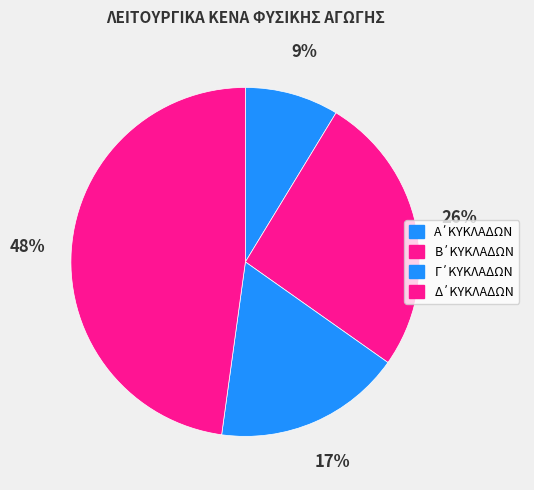

What percentage is the Α΄ΚΥΚΛΑΔΩΝ slice, to the nearest percent?

9%